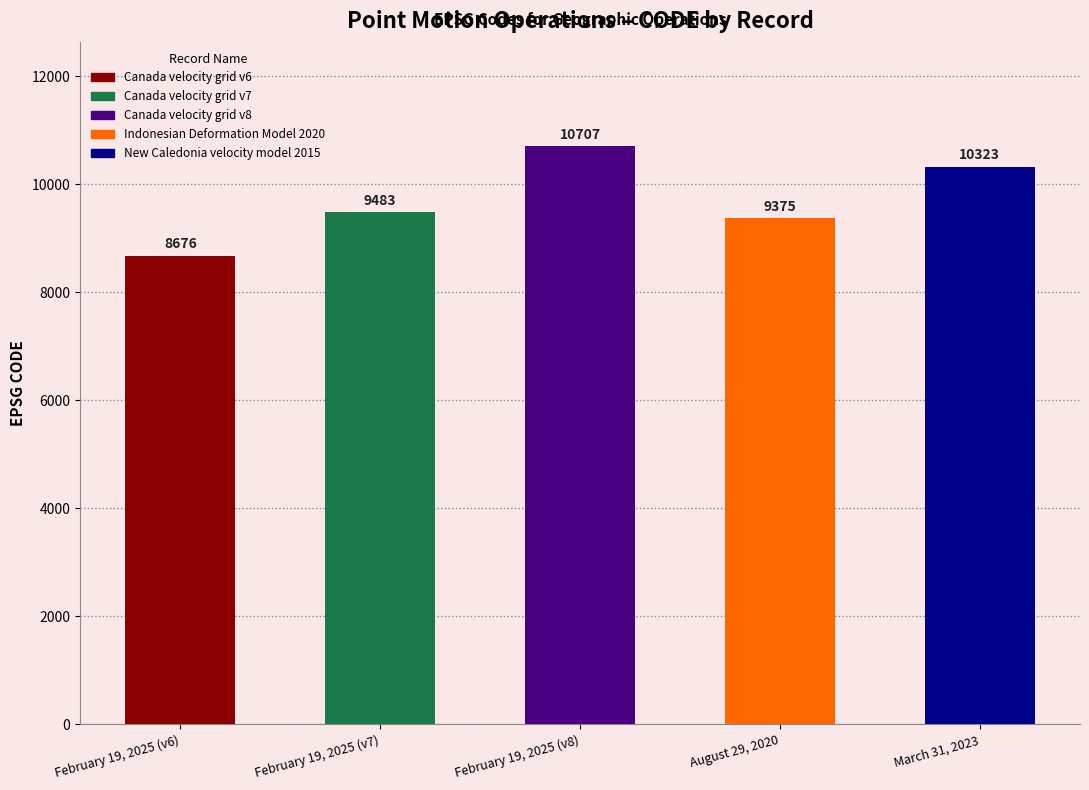

What is the average value?

9713